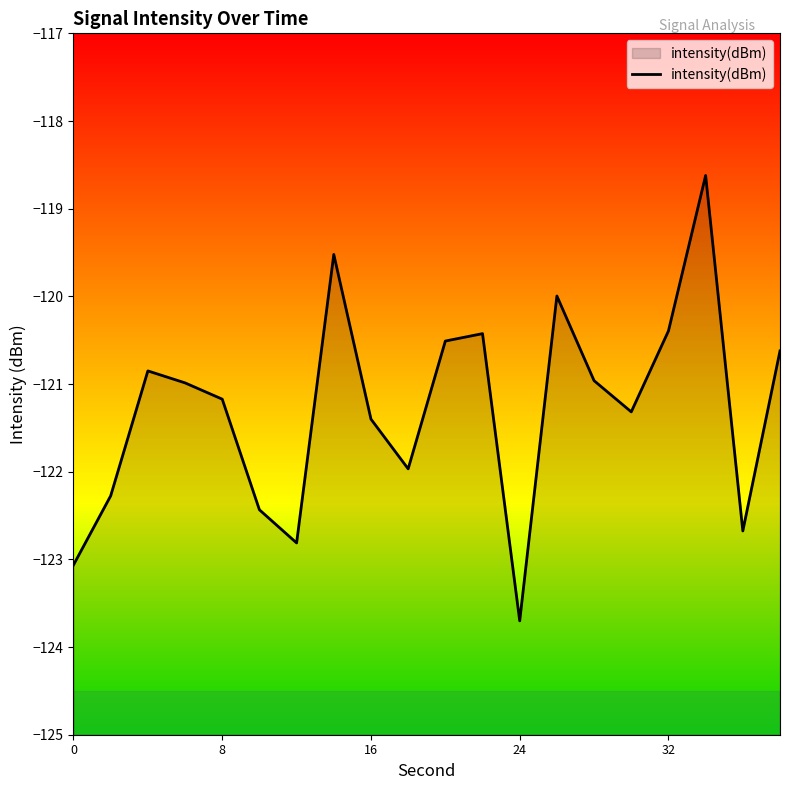

What is the value of the 19th point from the left?

-122.7